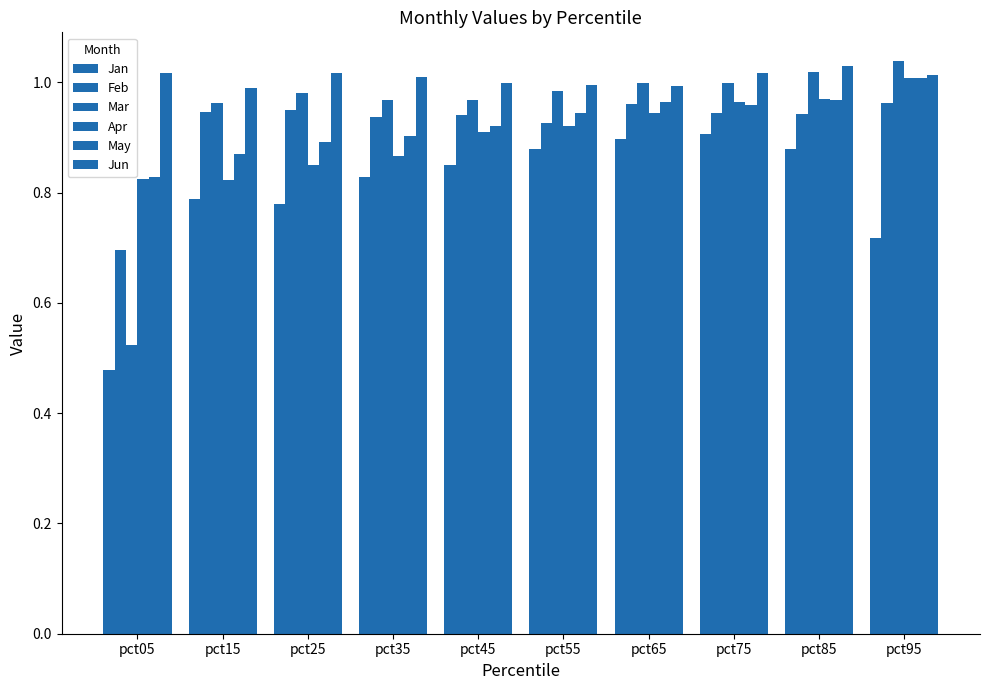

Count the number of data series in this chart.

6